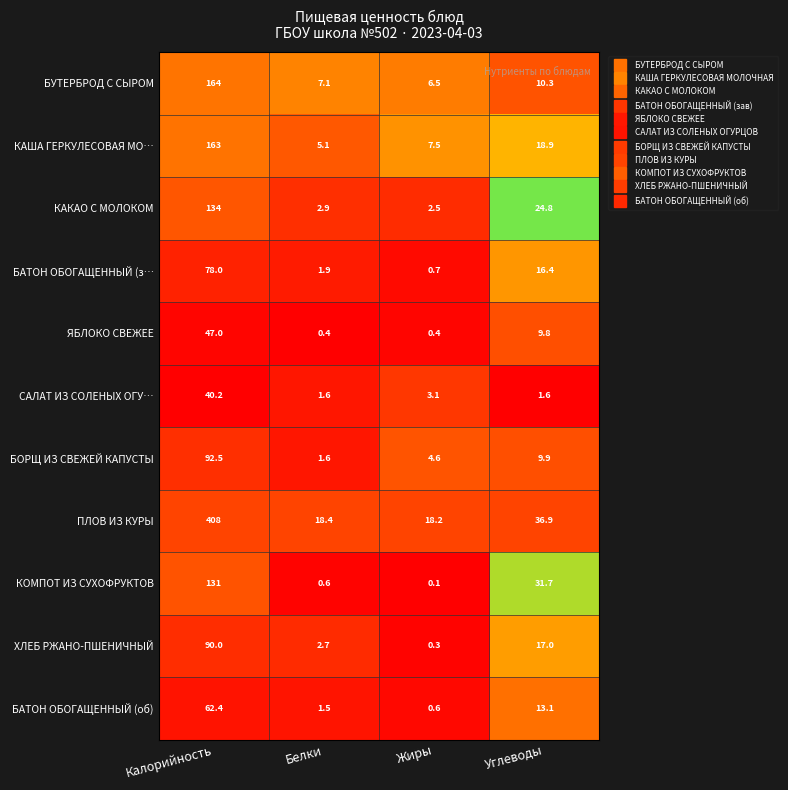

Which category has the lowest value across all series?

Жиры